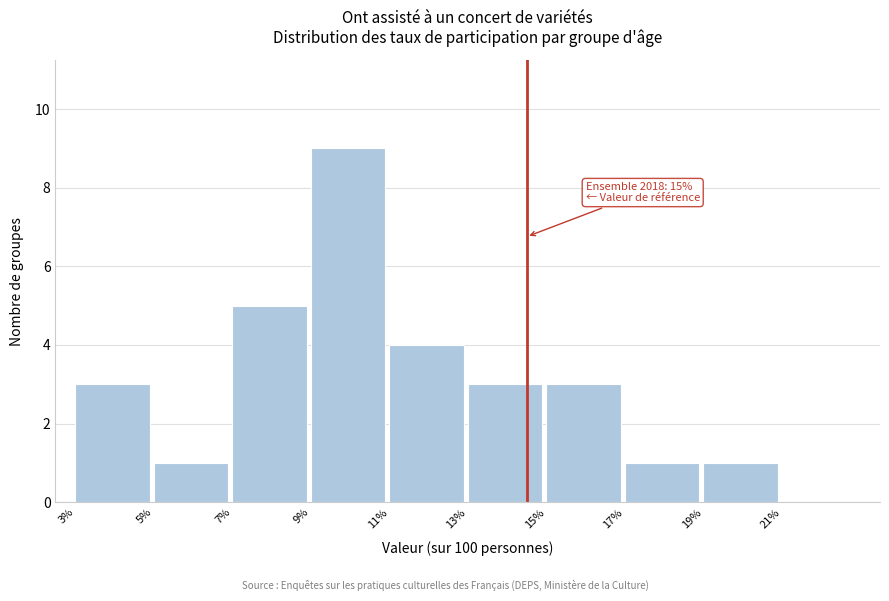

Reading right to left, what are all the values shown in this chart?

21%=0	19%=1	17%=1	15%=3	13%=3	11%=4	9%=9	7%=5	5%=1	3%=3